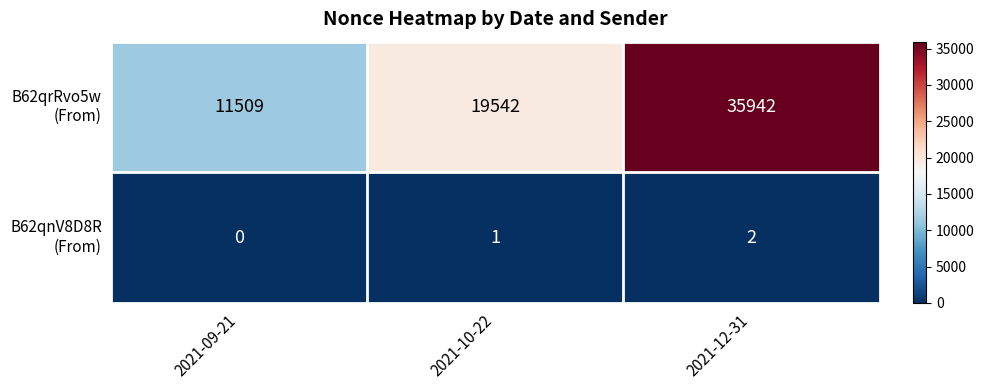

At how many categories does at least one series exceed 25893?

1